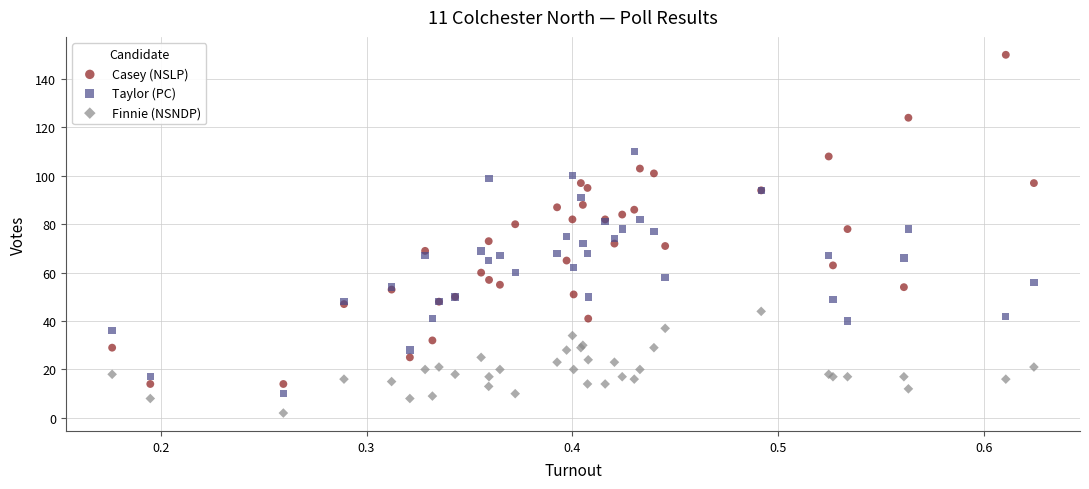

Which series contains the lowest Y value?

Finnie (NSNDP)